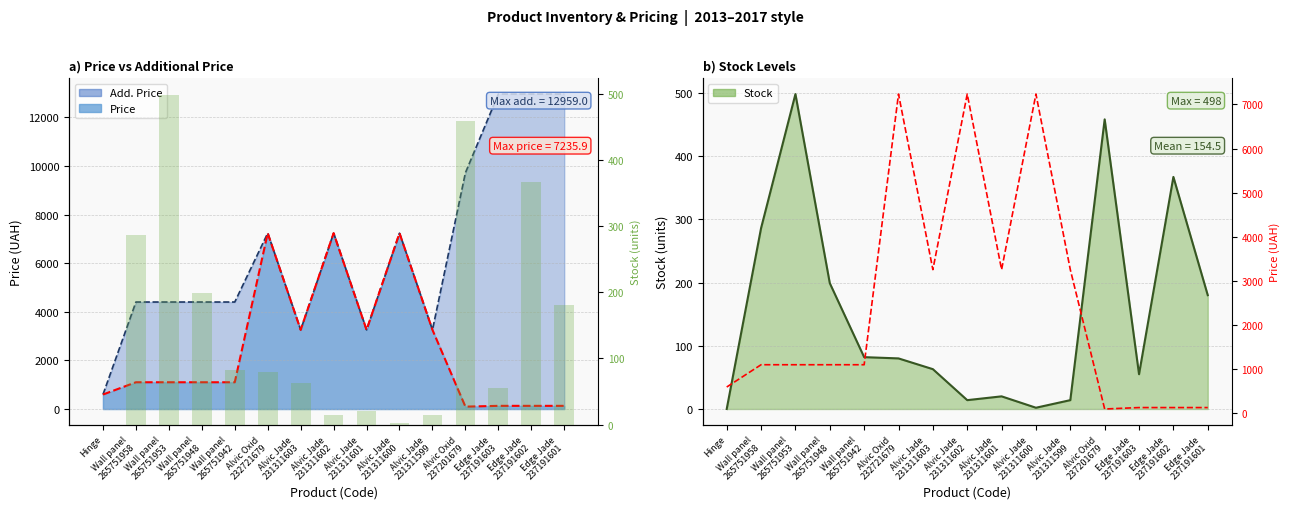

What position from the left is Wall panel
265751953?

3